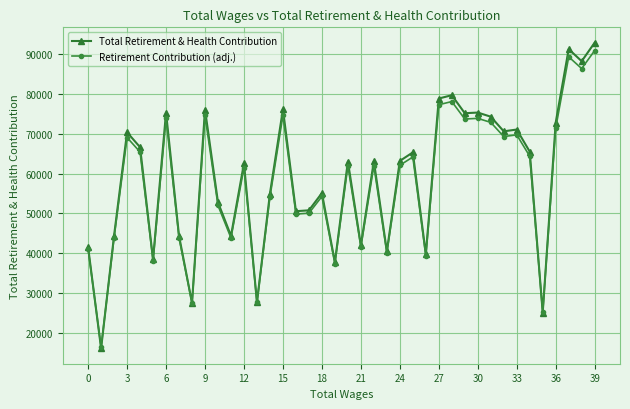

What is the difference between the maximum and minimum values in the Retirement Contribution (adj.) series?

74553.8